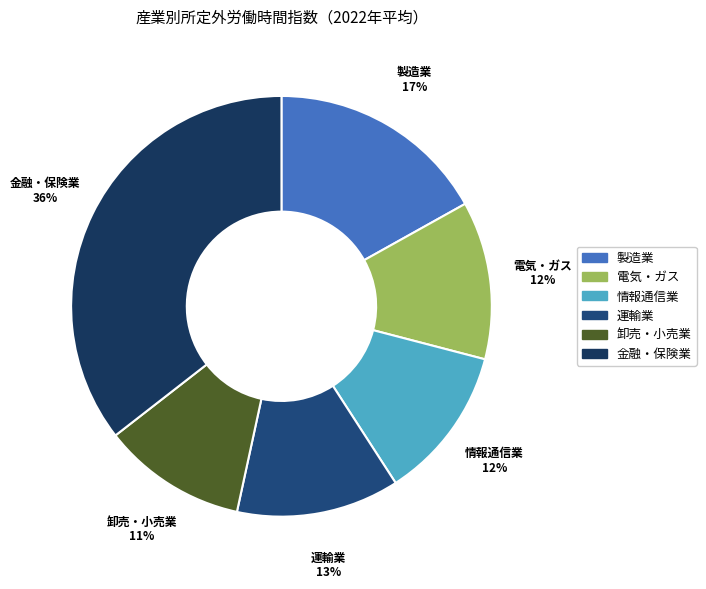

Which category has the biggest portion of the pie?

金融業，保険業